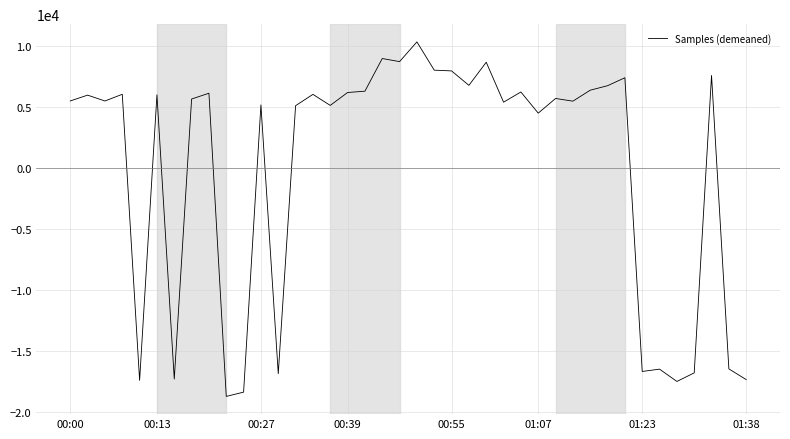

Is this an area chart (filled region under the line)?

No